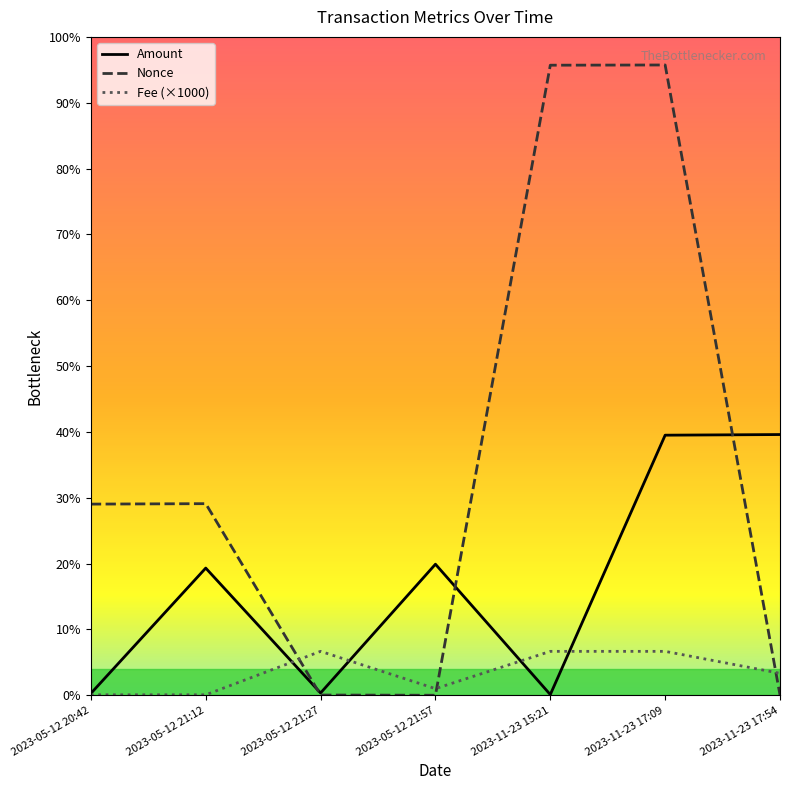

Reading left to right, list all the values displayed in this chart.

Amount: 8.4	579.5	10.3	597.1	3.0	1185.1	1188.0
Nonce: 871.0	873.0	1.0	0.0	2871.0	2872.0	1.0
Fee (×1000): 2.0	2.0	200.1	30.0	200.0	200.0	100.0